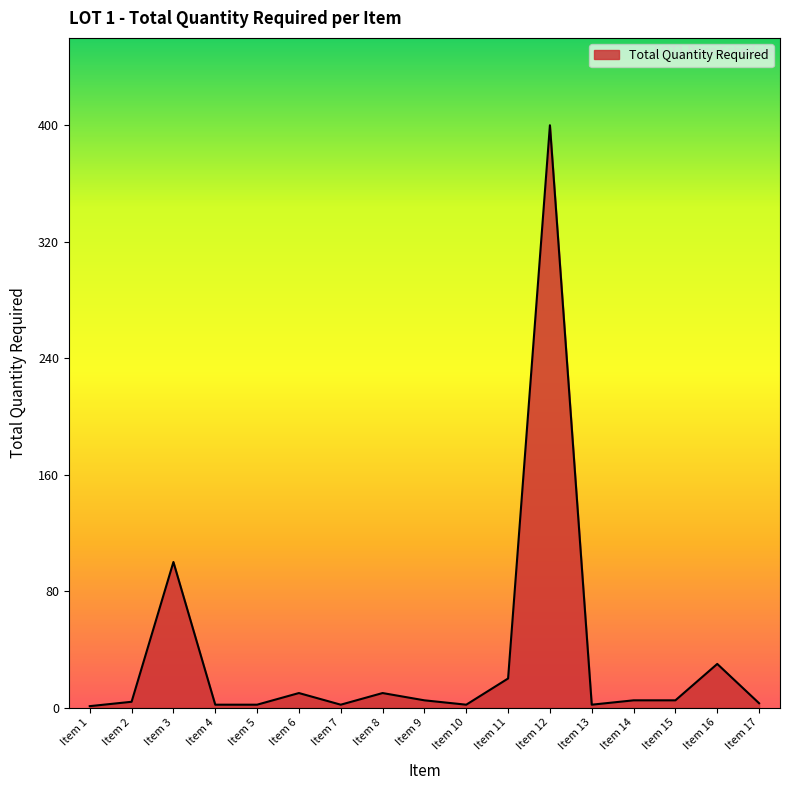

What is the difference between the maximum and minimum values?

399